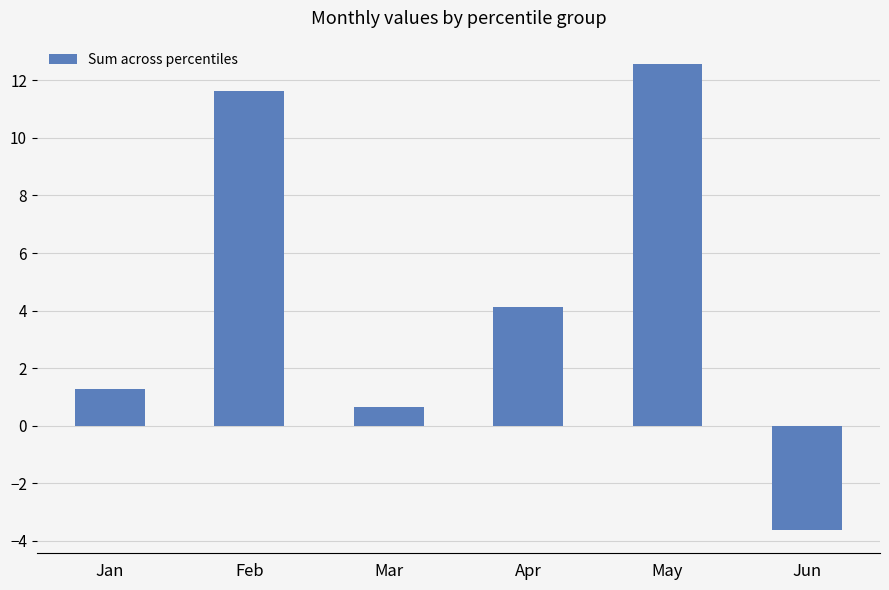

What is the greatest value displayed?

12.6